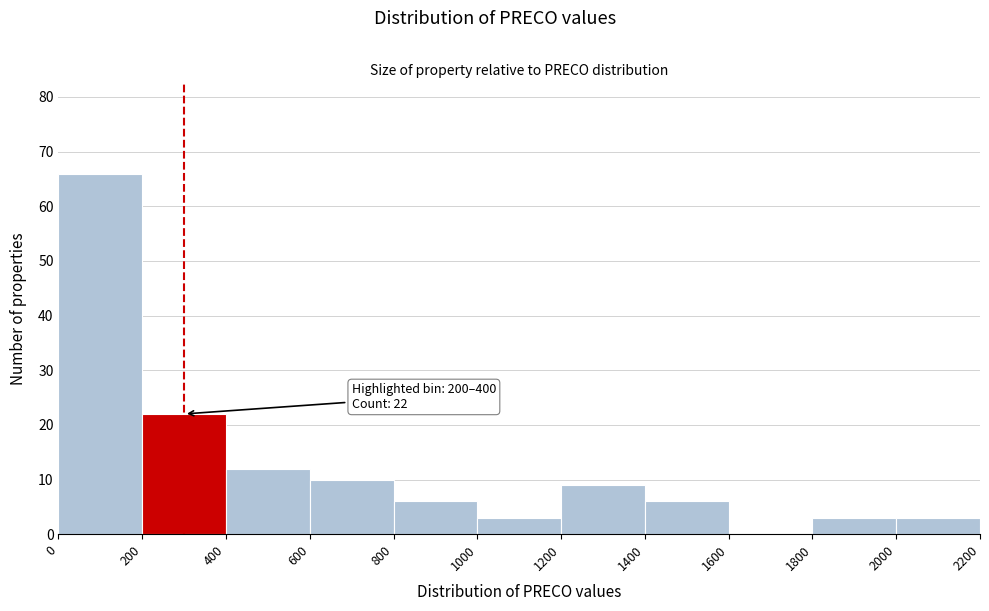

Over which range of the x-axis is the bar tallest?

0 to 200